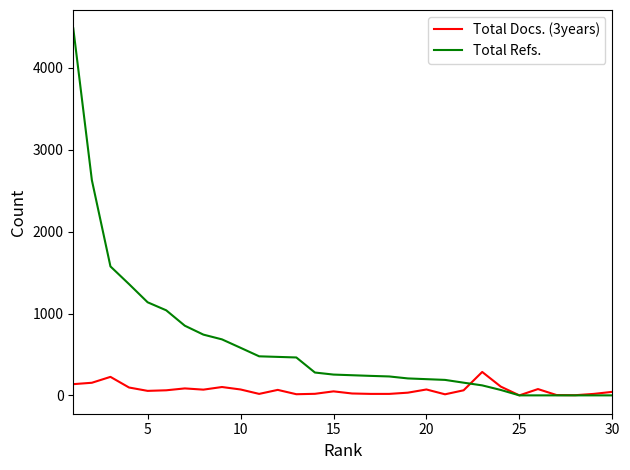

Which series has the widest spread of values?

Total Refs.